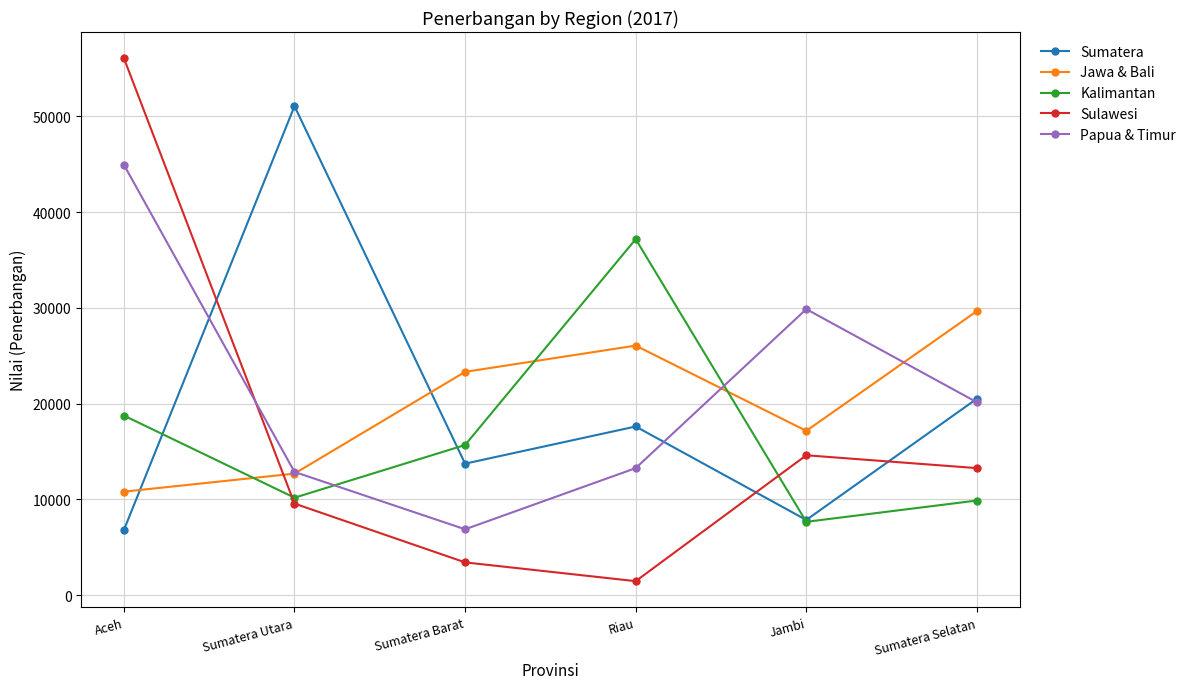

What is the difference between the highest and lowest values at Sumatera Utara?

41488